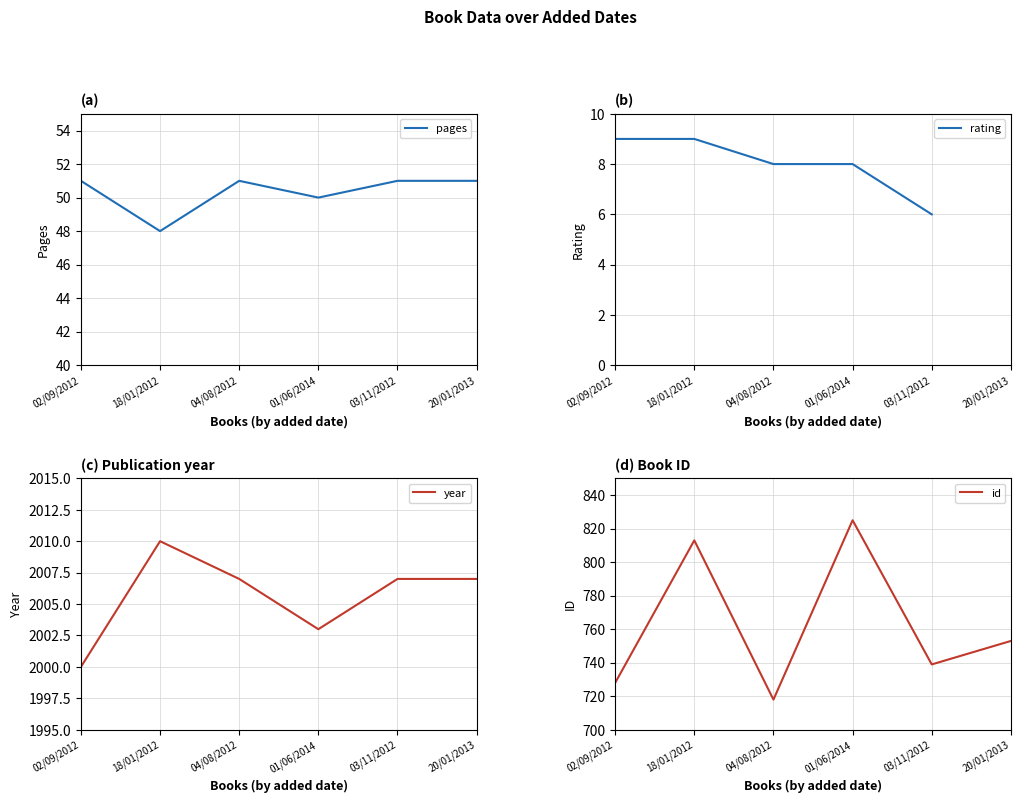

What is the maximum value shown in the chart?

2010.0